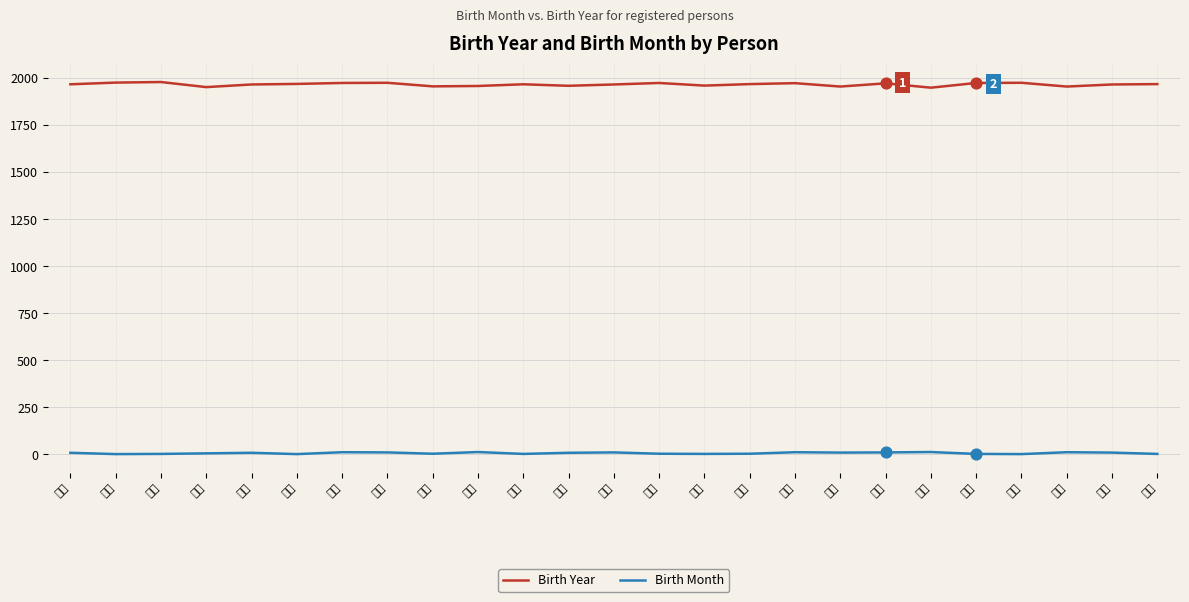

What are all the series names shown in the legend?

Birth Year, Birth Month